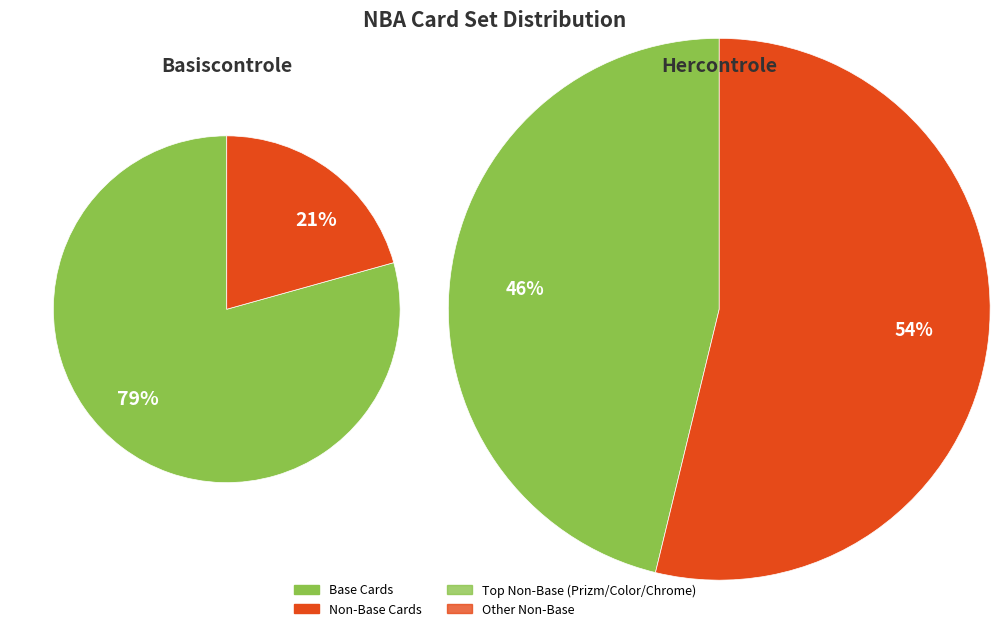

Is it true that 8 is 19% of the pie?

False